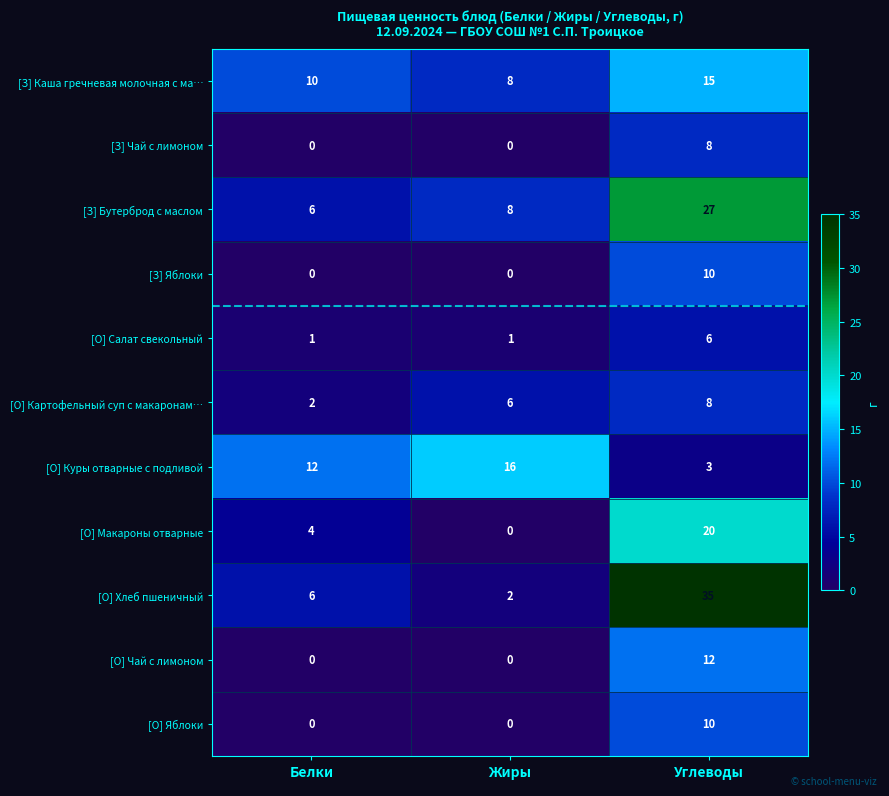

Which series has the largest total across all categories?

[О] Хлеб пшеничный